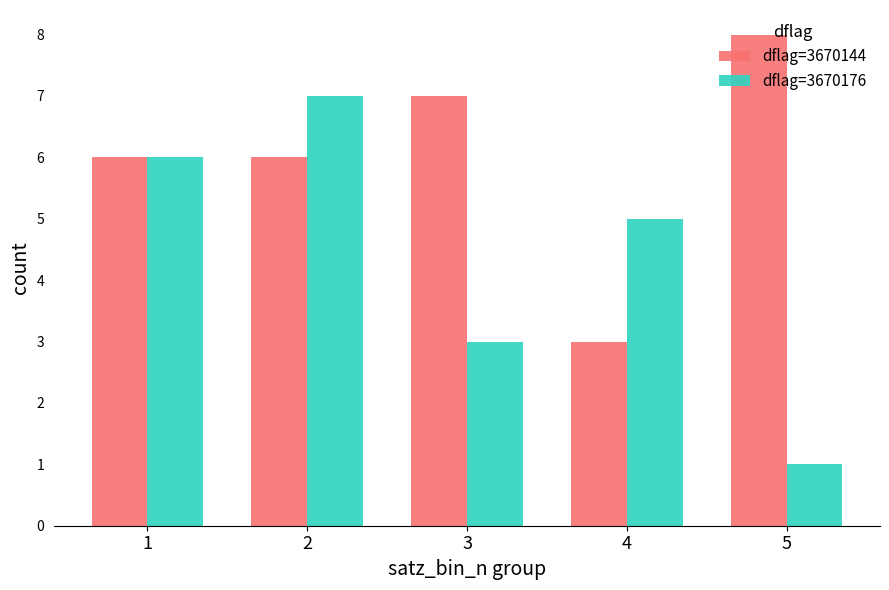

The value of dflag=3670176 at 4 is 5. True or false?

True